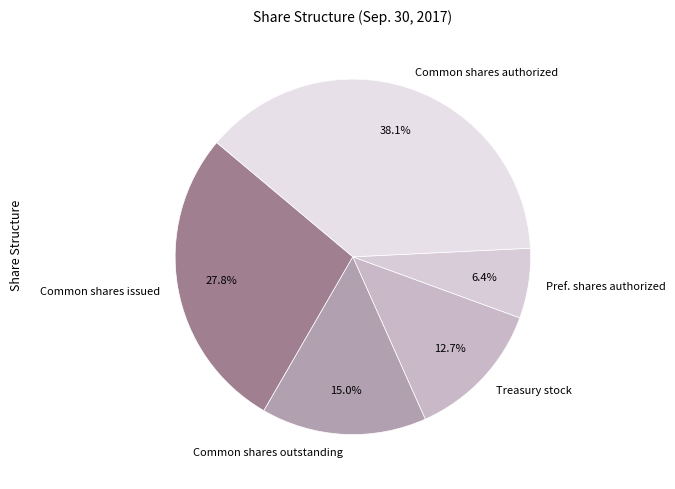

To the nearest percent, what is the difference between the largest and smallest slice percentages?

32%